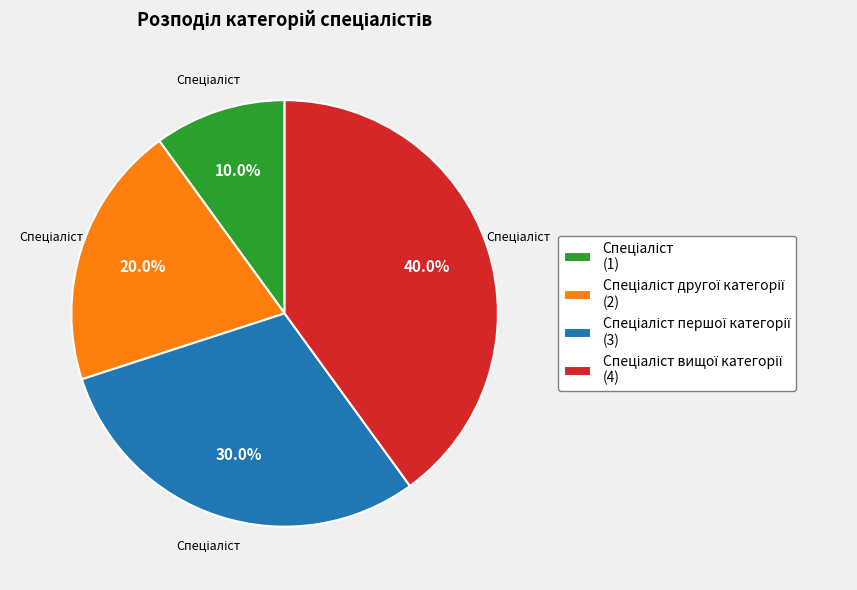

Is there any slice that represents more than half of the pie?

No